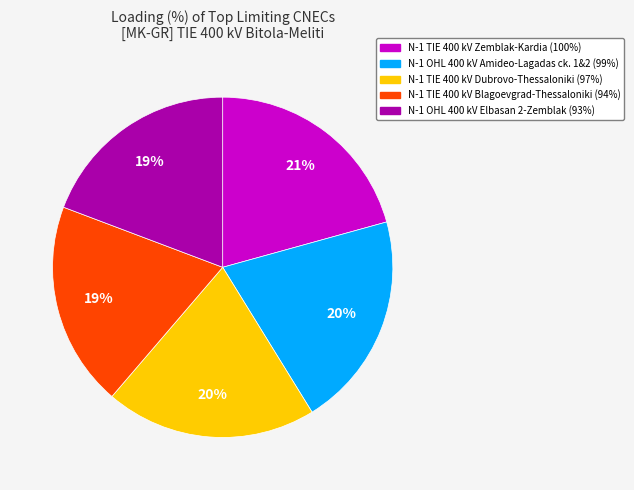

To the nearest percent, what portion does N-1 TIE 400 kV Dubrovo-Thessaloniki represent?

20%